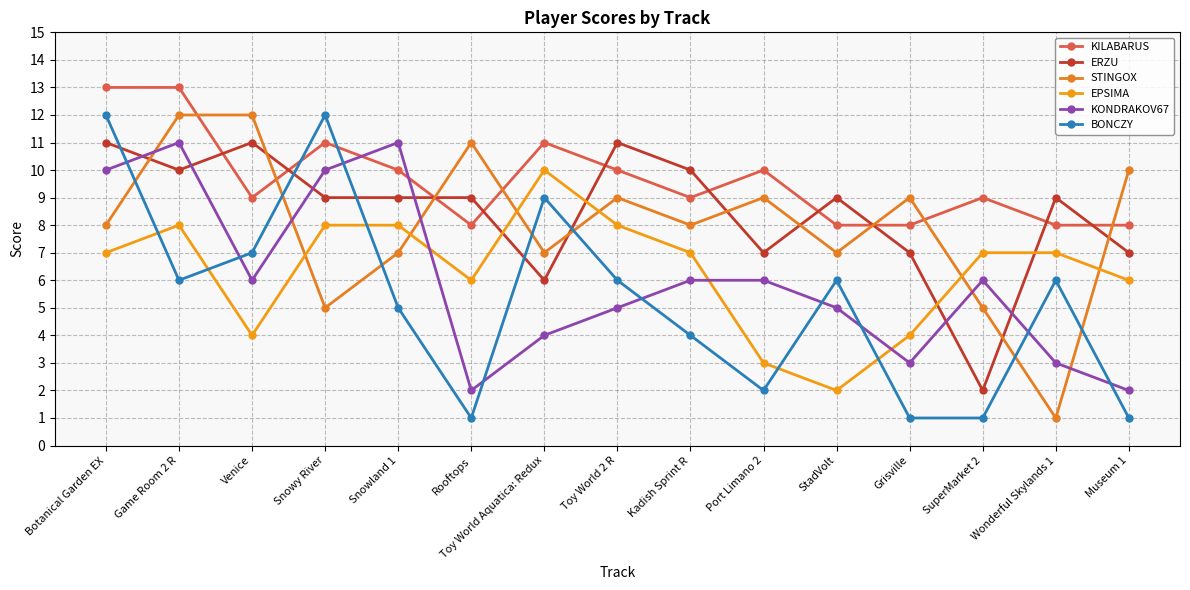

True or false: BONCZY and KILABARUS cross at least once.

True